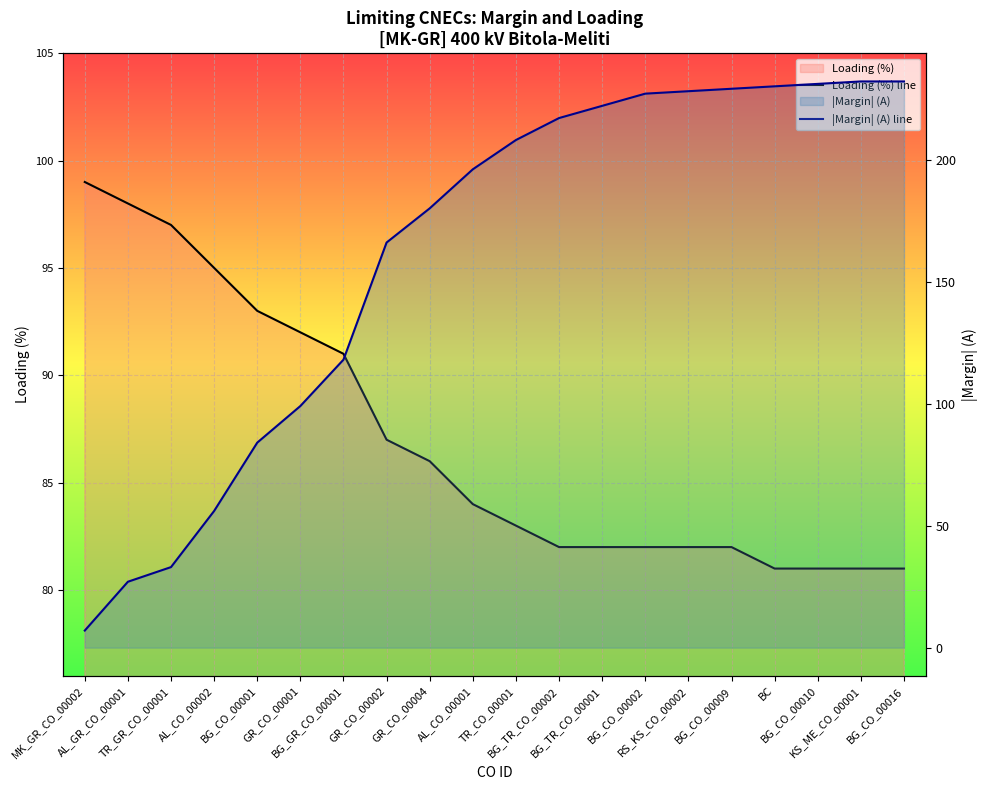

What is the total value across all series at GR_CO_00004?

266